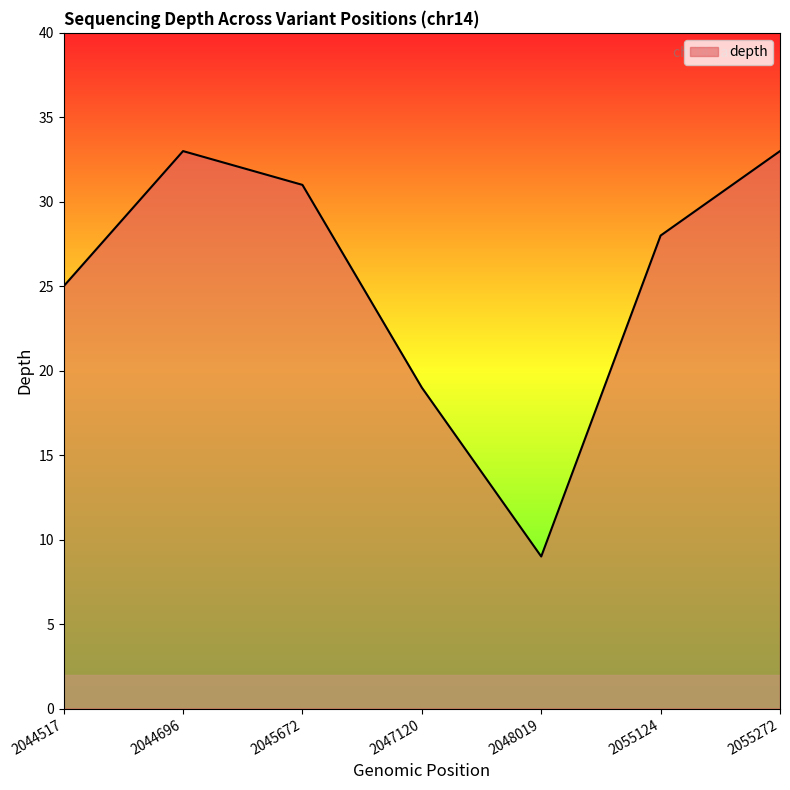

What is the sum of all values?

178